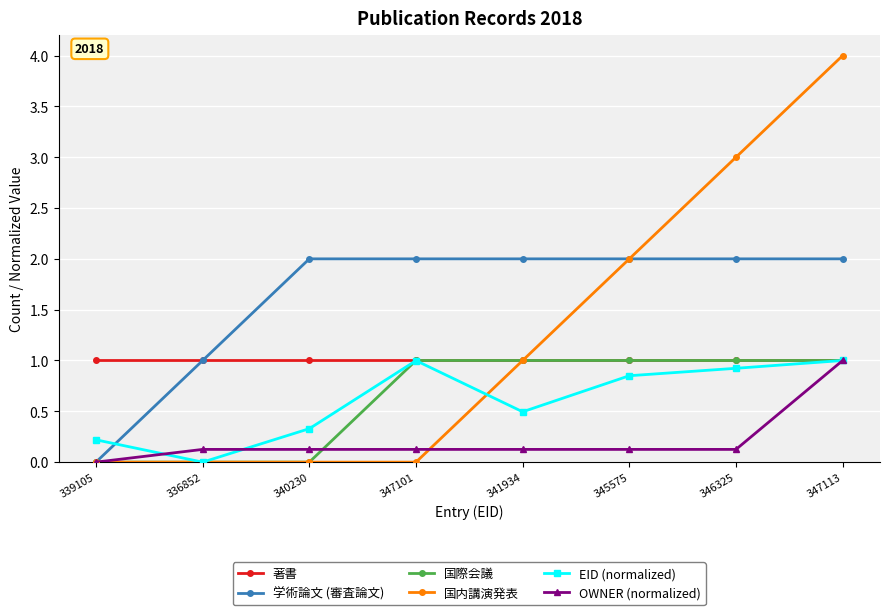

Which series has the widest spread of values?

国内講演発表